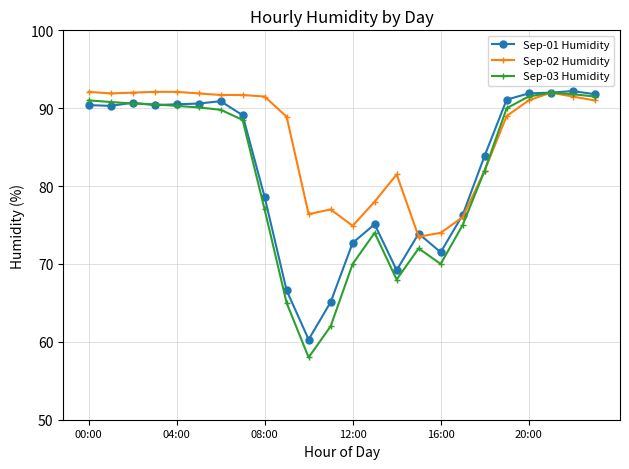

Which series has the largest range (max minus min)?

Sep-03 Humidity